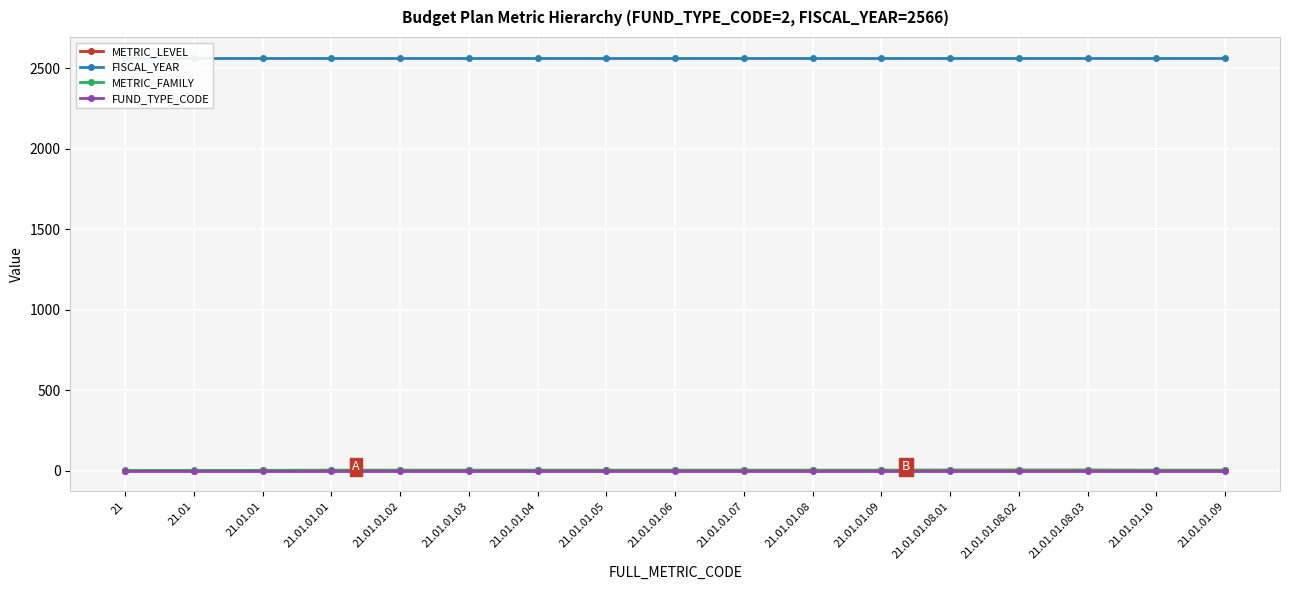

True or false: METRIC_LEVEL and FUND_TYPE_CODE intersect in this chart.

False